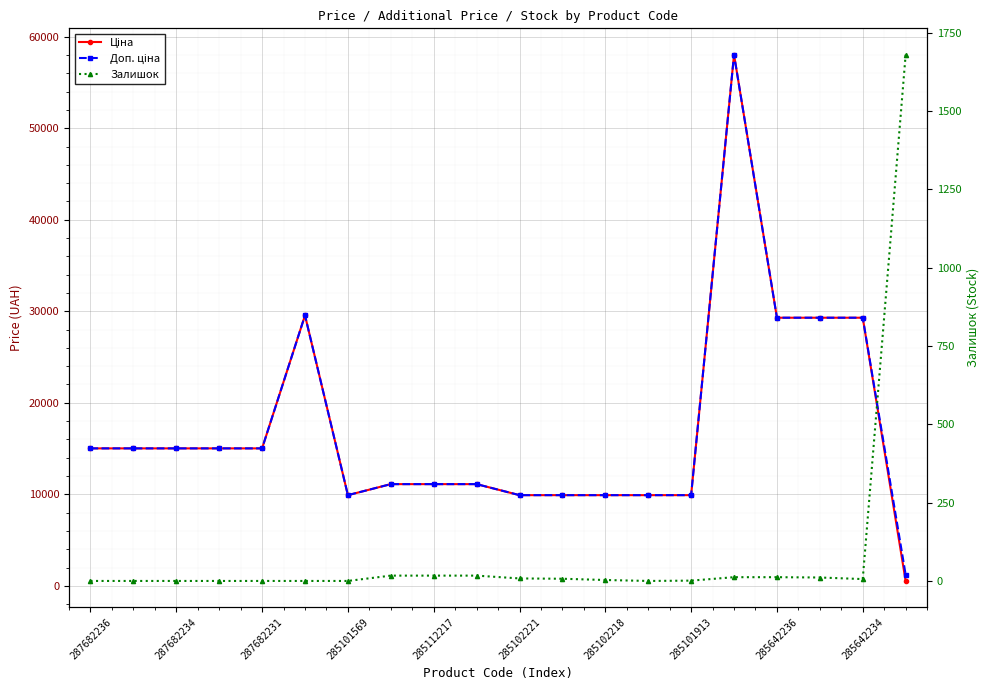

What is the total value across all series at 11?

19824.0